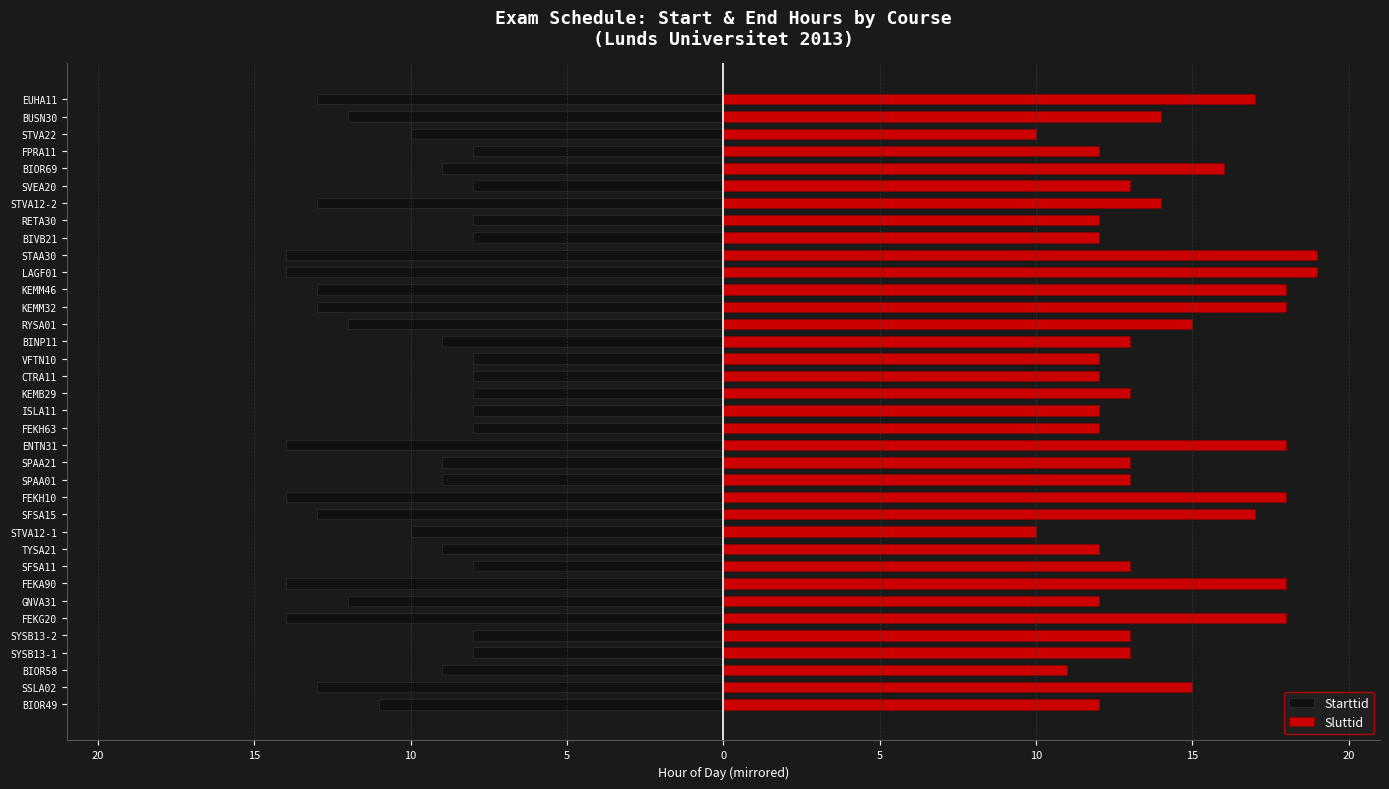

Does the chart contain stacked bars?

No